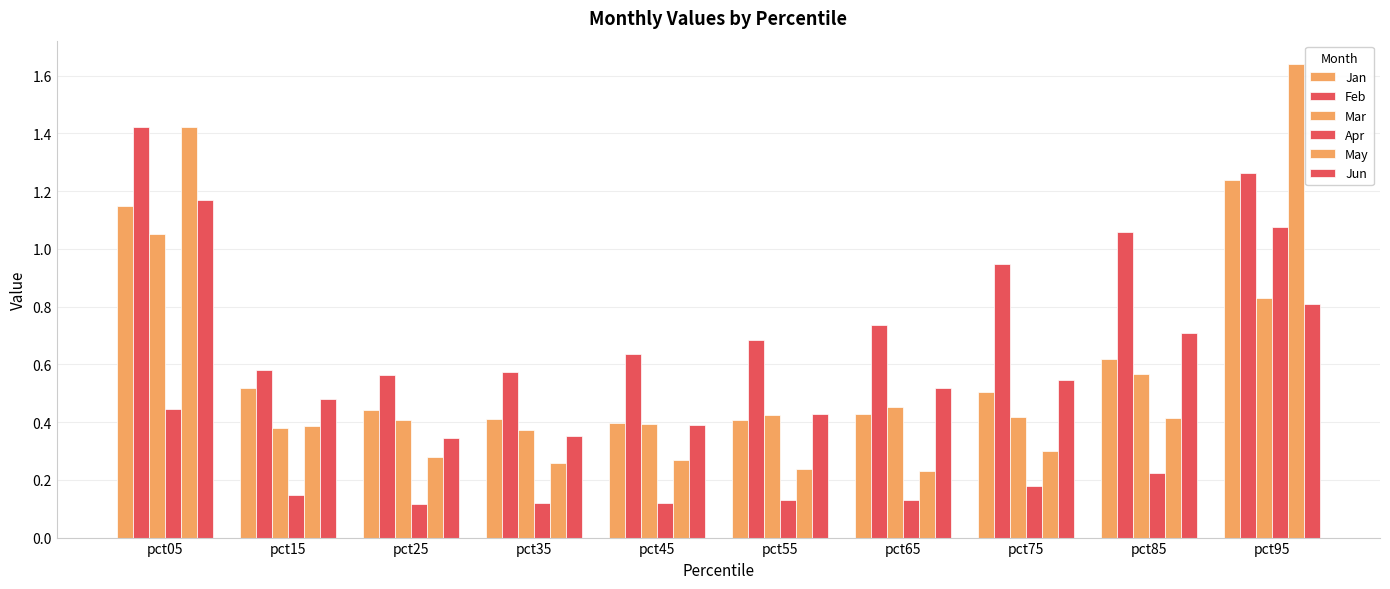

Are the bars horizontal?

No